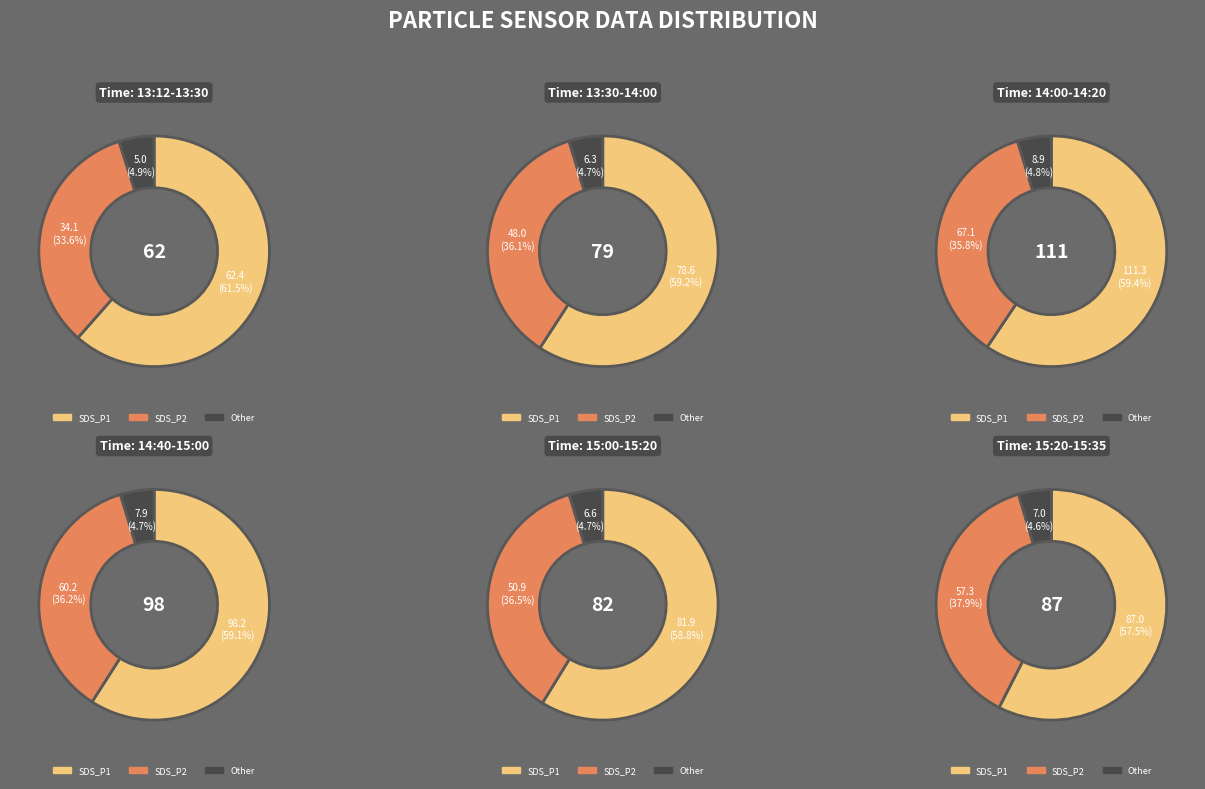

The 5 slice represents 12% of the pie. True or false?

False